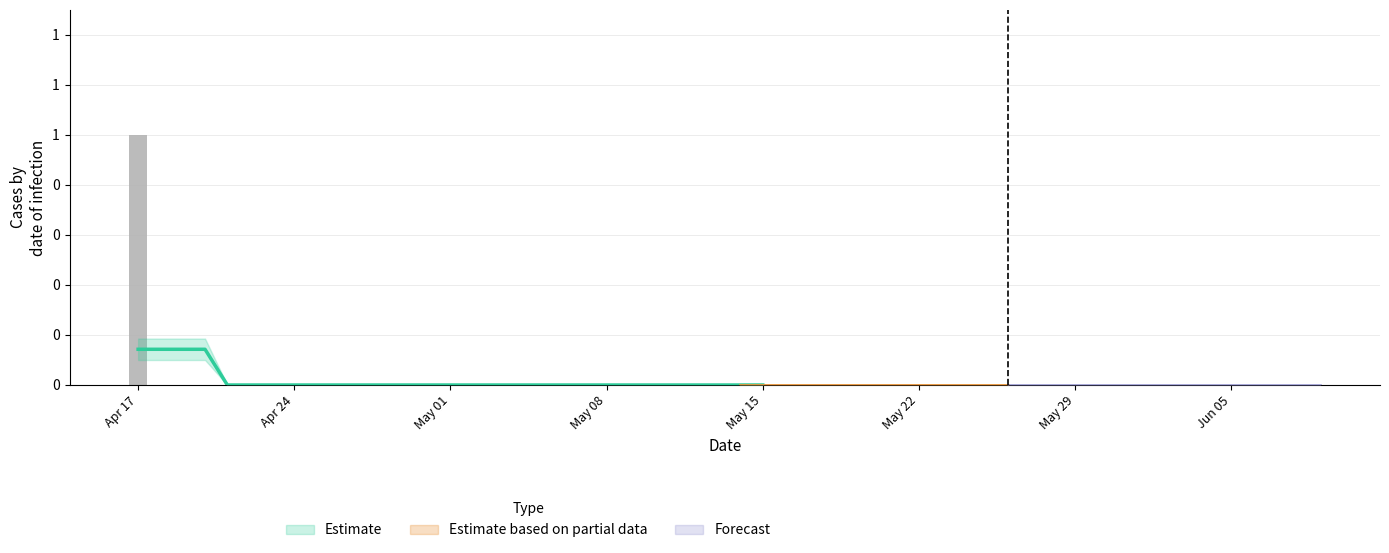

Reading left to right, extract all data points from this chart.

1	0	0	0	0	0	0	0	0	0	0	0	0	0	0	0	0	0	0	0	0	0	0	0	0	0	0	0	0	0	0	0	0	0	0	0	0	0	0	0